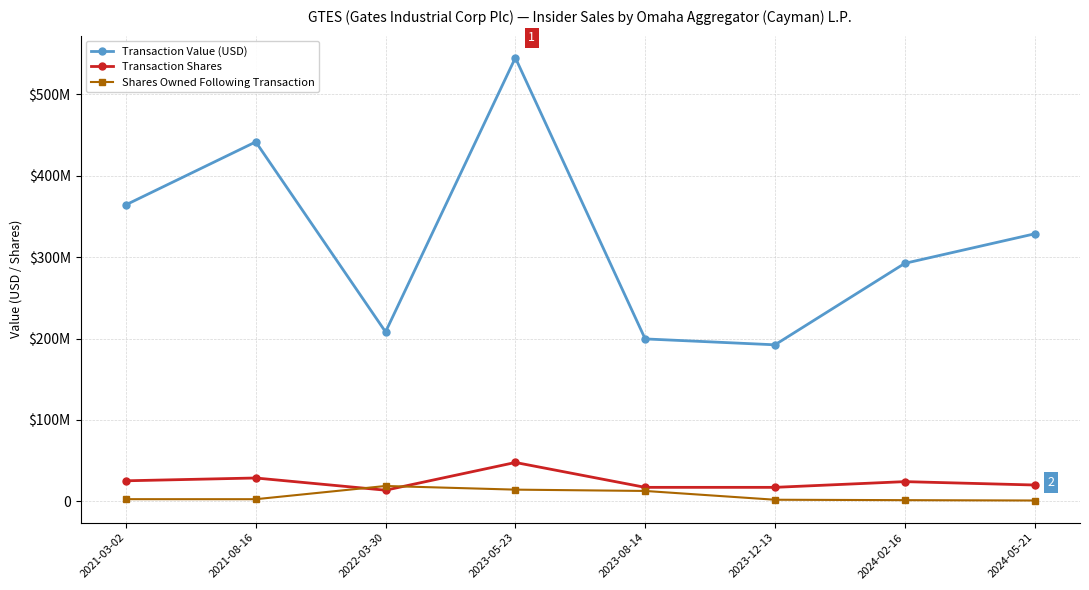

Which series has the largest range (max minus min)?

Transaction Value (USD)